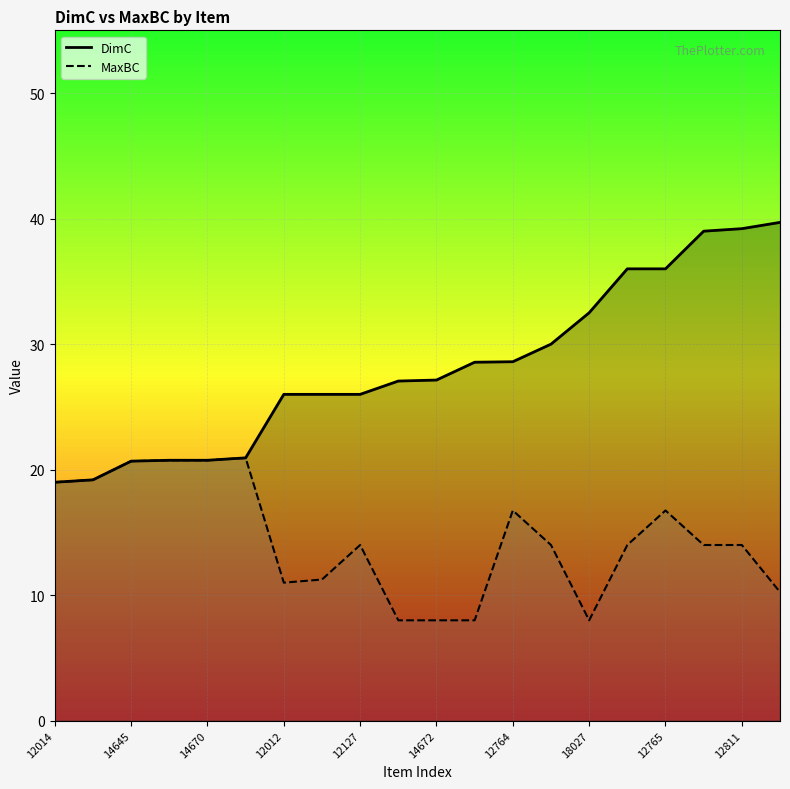

Rank the series by their maximum value, from lowest to highest.

MaxBC, DimC